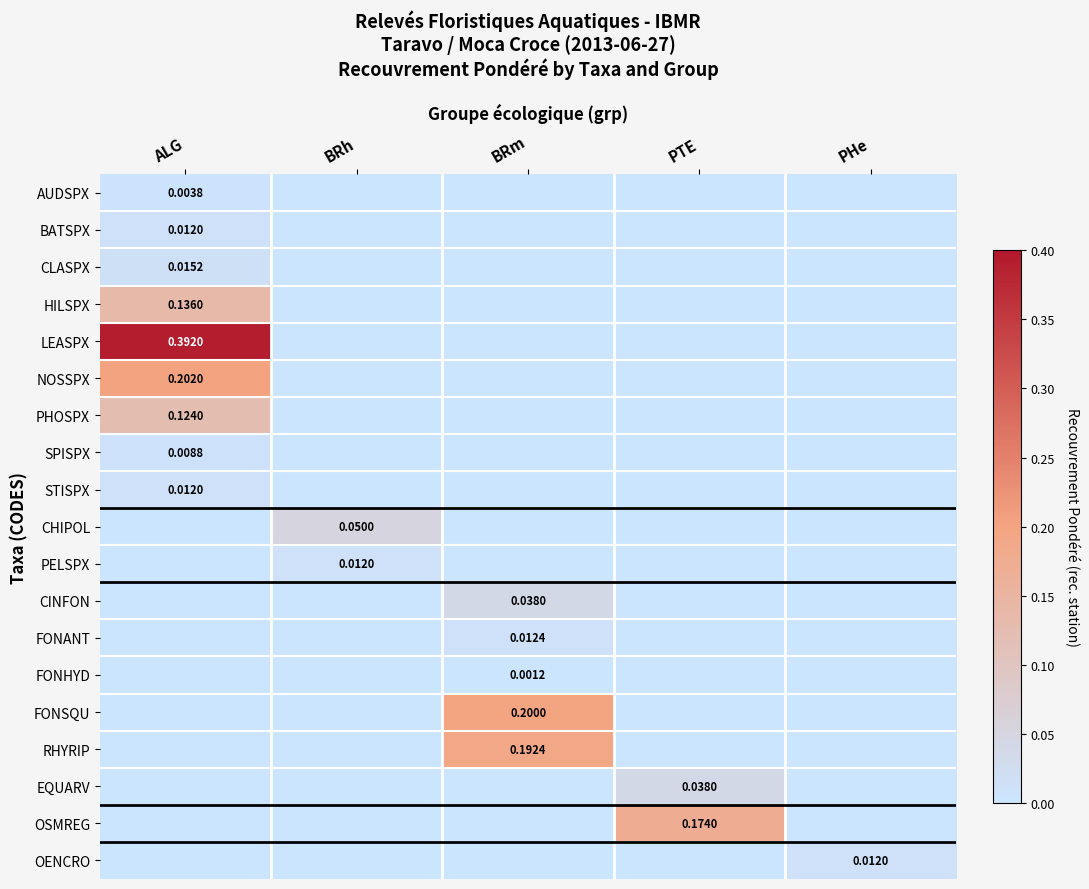

What is the greatest value displayed?

0.4